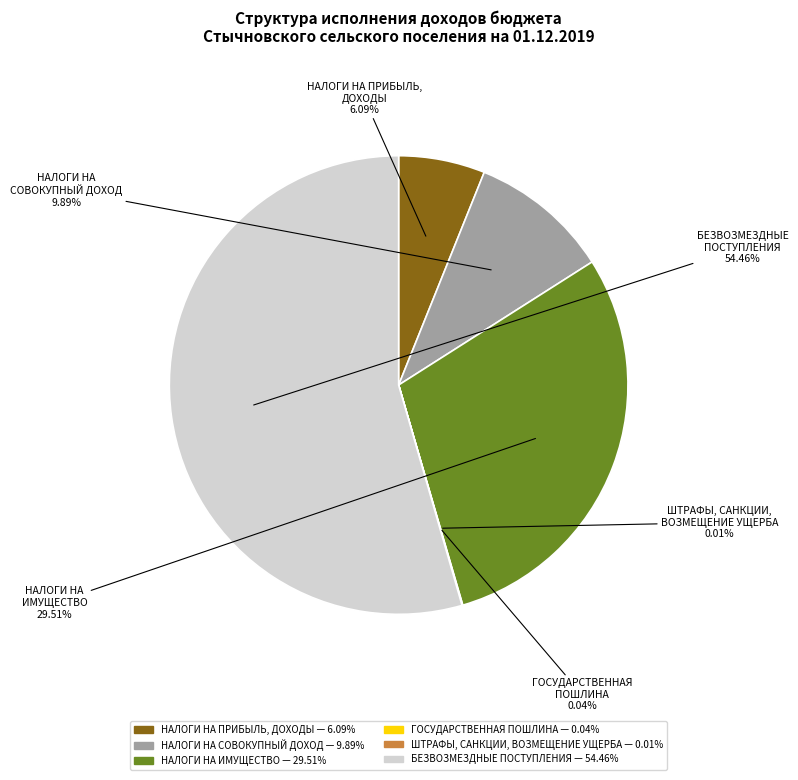

Do НАЛОГИ НА СОВОКУПНЫЙ ДОХОД and БЕЗВОЗМЕЗДНЫЕ ПОСТУПЛЕНИЯ together represent more than half of the pie?

Yes